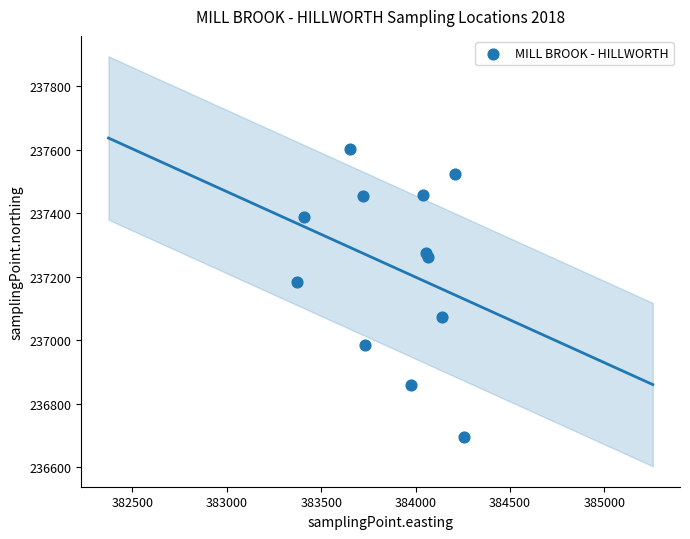

What Y value in the scatter plot is closest to 237147?

237184.6